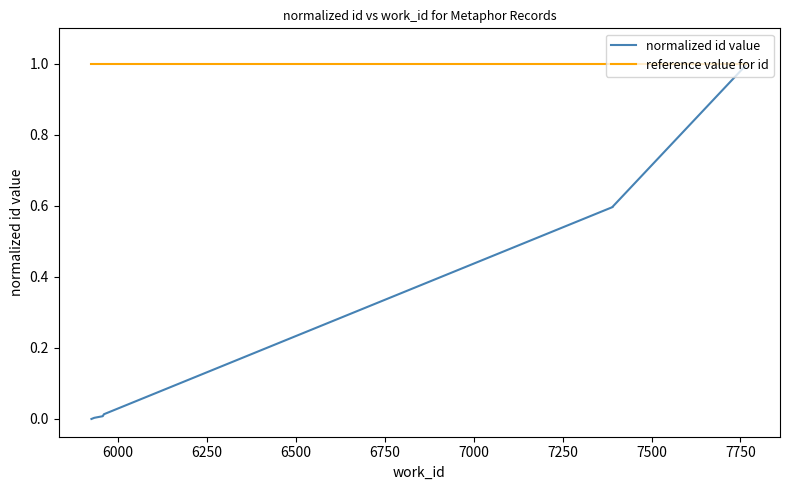

Which series has the largest total across all categories?

reference value for id